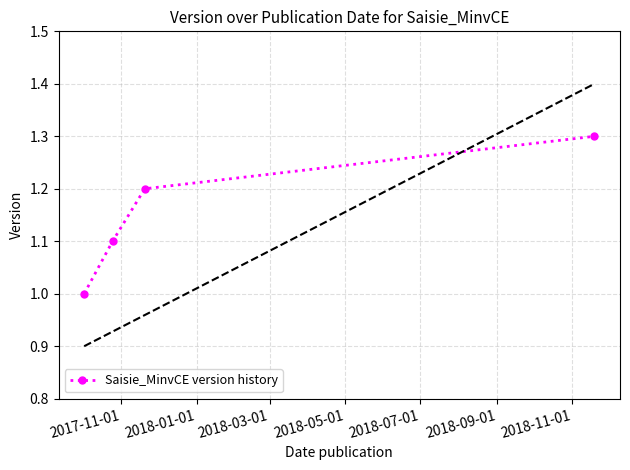

Does the chart have visible grid lines?

Yes